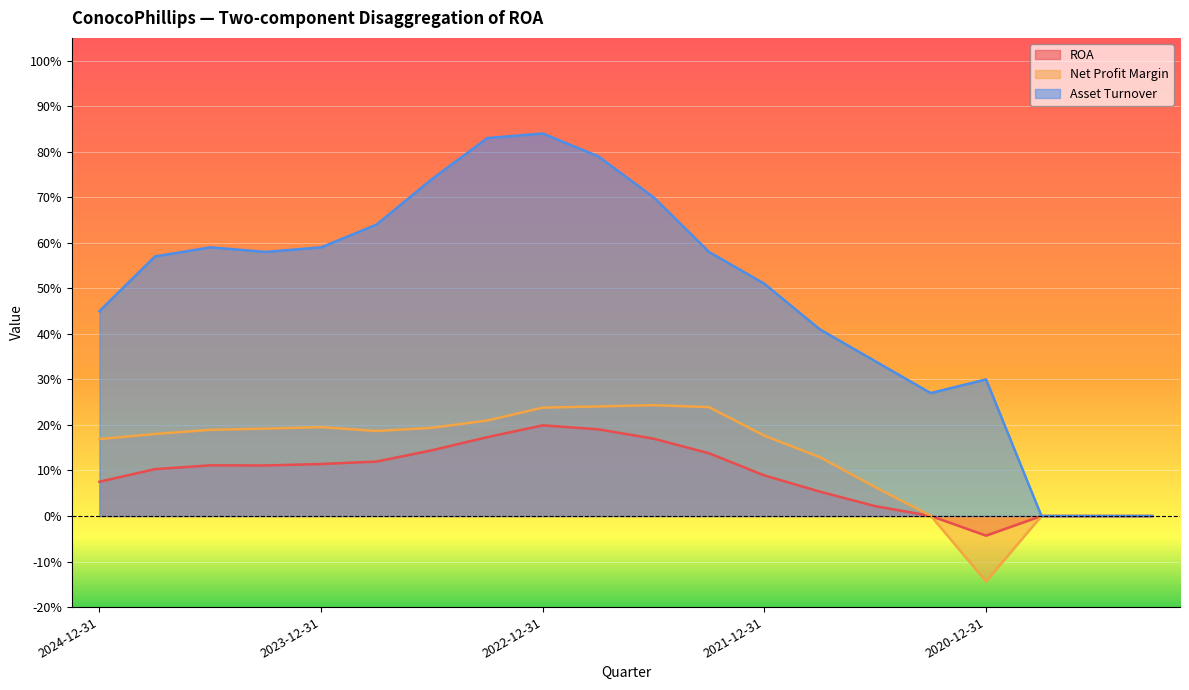

Which series has the largest total across all categories?

Asset Turnover